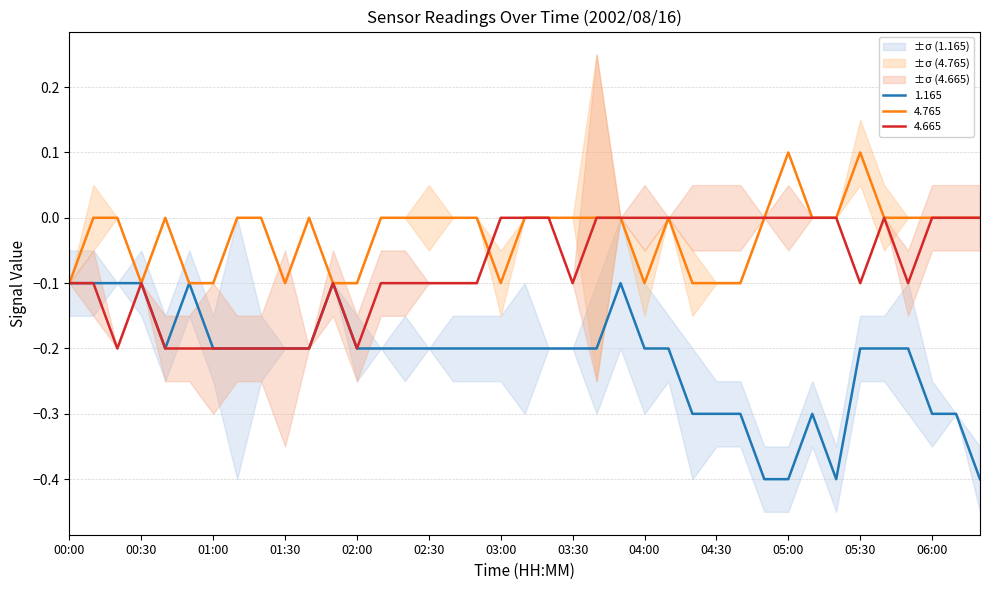

Reading left to right, what are all the values shown in this chart?

1.165: -0.1	-0.1	-0.1	-0.1	-0.2	-0.1	-0.2	-0.2	-0.2	-0.2	-0.2	-0.1	-0.2	-0.2	-0.2	-0.2	-0.2	-0.2	-0.2	-0.2	-0.2	-0.2	-0.2	-0.1	-0.2	-0.2	-0.3	-0.3	-0.3	-0.4	-0.4	-0.3	-0.4	-0.2	-0.2	-0.2	-0.3	-0.3	-0.4
4.765: -0.1	0.0	-0.0	-0.1	-0.0	-0.1	-0.1	0.0	-0.0	-0.1	-0.0	-0.1	-0.1	0.0	-0.0	-0.0	-0.0	-0.0	-0.1	-0.0	0.0	-0.0	-0.0	0.0	-0.1	-0.0	-0.1	-0.1	-0.1	-0.0	0.1	0.0	0.0	0.1	0.0	-0.0	-0.0	-0.0	-0.0
4.665: -0.1	-0.1	-0.2	-0.1	-0.2	-0.2	-0.2	-0.2	-0.2	-0.2	-0.2	-0.1	-0.2	-0.1	-0.1	-0.1	-0.1	-0.1	0.0	0.0	-0.0	-0.1	-0.0	-0.0	-0.0	-0.0	-0.0	-0.0	0.0	-0.0	-0.0	-0.0	-0.0	-0.1	0.0	-0.1	-0.0	0.0	-0.0